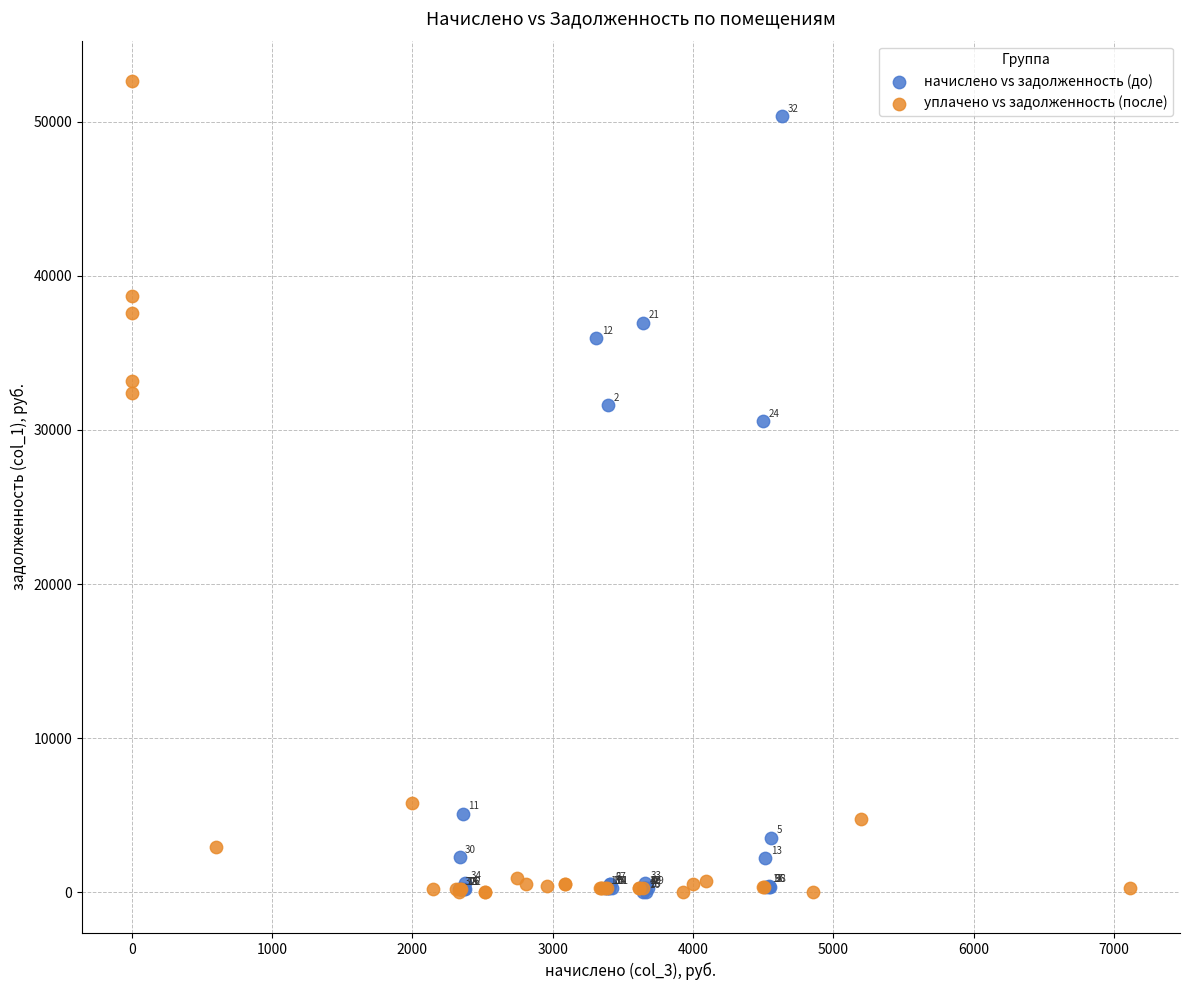

Which series has the widest spread of Y values?

уплачено vs задолженность (после)